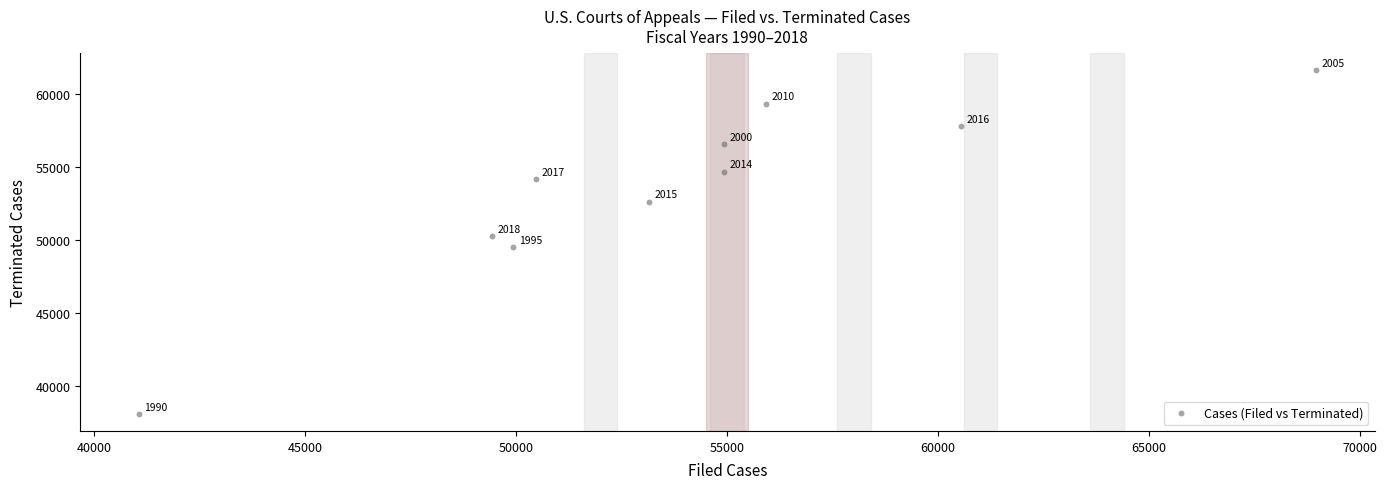

What is the average X value?

53929.9